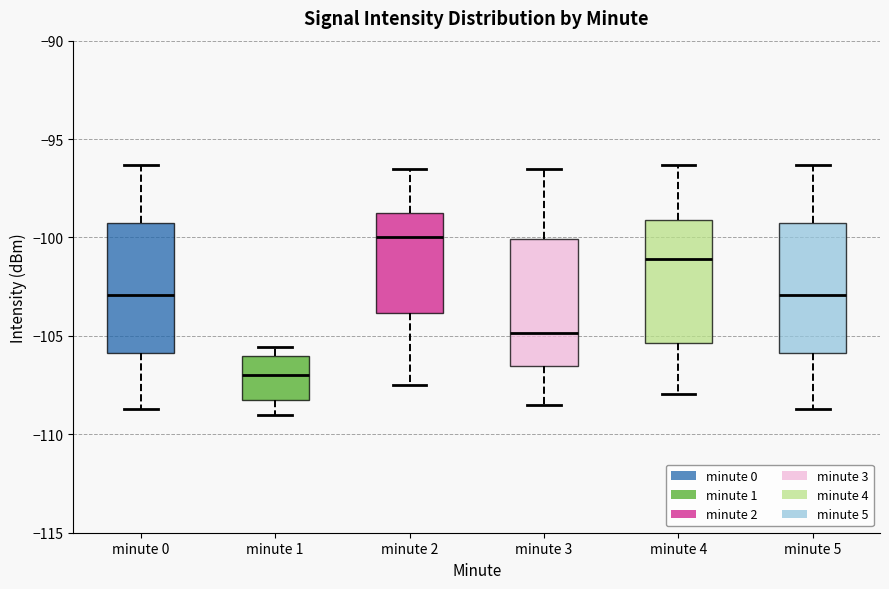

Reading left to right, read every box against the y-axis: the position of its median line, the range the box covers, and the ends of its whiskers. The values are not printed on the chart, so give them approximately, as read against the axis.

minute 0: median -103.0, box -106.0 to -99.0, whiskers -108.5 to -96.5
minute 1: median -107.0, box -108.5 to -106.0, whiskers -109.0 to -105.5
minute 2: median -100.0, box -104.0 to -99.0, whiskers -107.5 to -96.5
minute 3: median -105.0, box -106.5 to -100.0, whiskers -108.5 to -96.5
minute 4: median -101.0, box -105.5 to -99.0, whiskers -108.0 to -96.5
minute 5: median -103.0, box -106.0 to -99.0, whiskers -108.5 to -96.5